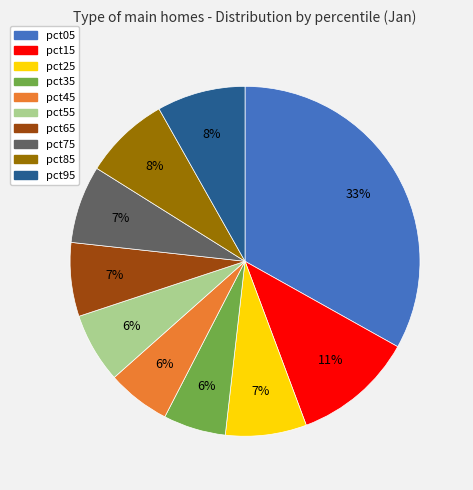

To the nearest percent, what percentage of the pie is pct35?

6%